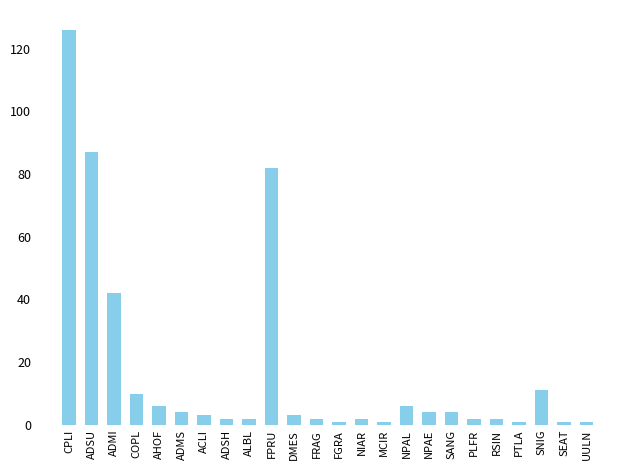

Reading left to right, extract all data points from this chart.

126	87	42	10	6	4	3	2	2	82	3	2	1	2	1	6	4	4	2	2	1	11	1	1